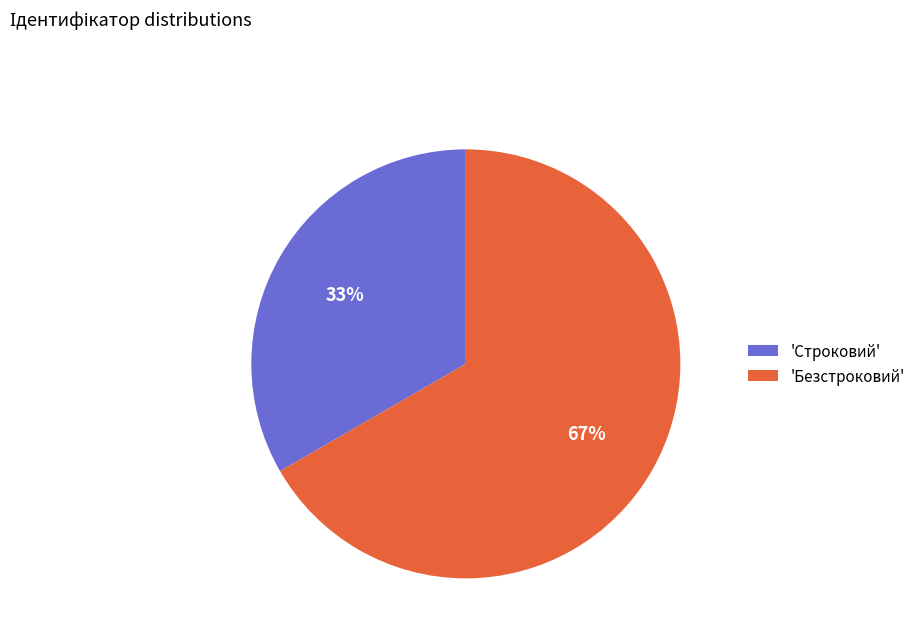

Is the sum of 'Строковий' and 'Безстроковий' greater than half?

Yes